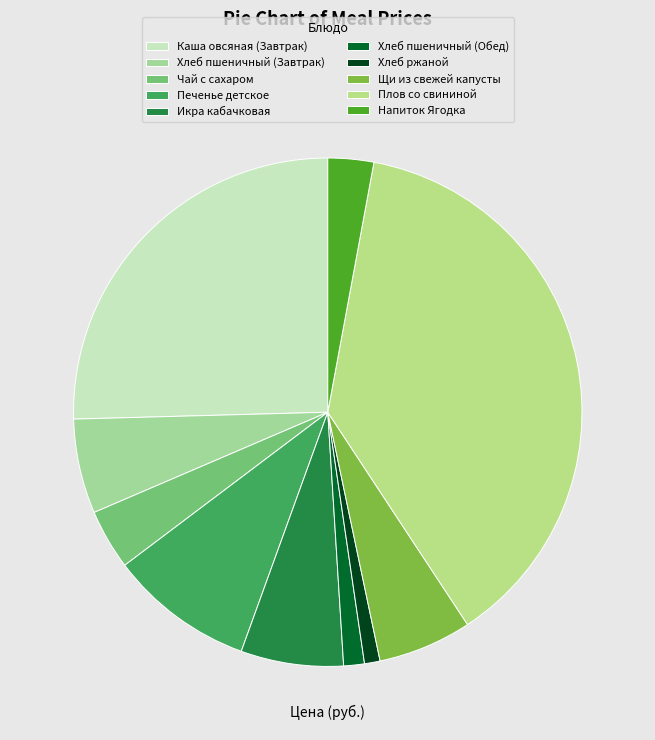

Which has a higher value, Напиток Ягодка or Печенье детское?

Печенье детское